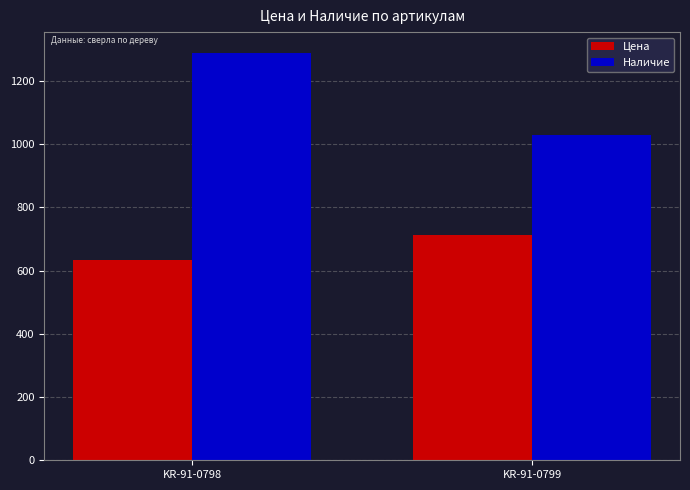

Reading right to left, transcribe all the data shown in this chart.

Цена: KR-91-0799=711.5	KR-91-0798=634.6
Наличие: KR-91-0799=1030.0	KR-91-0798=1290.0